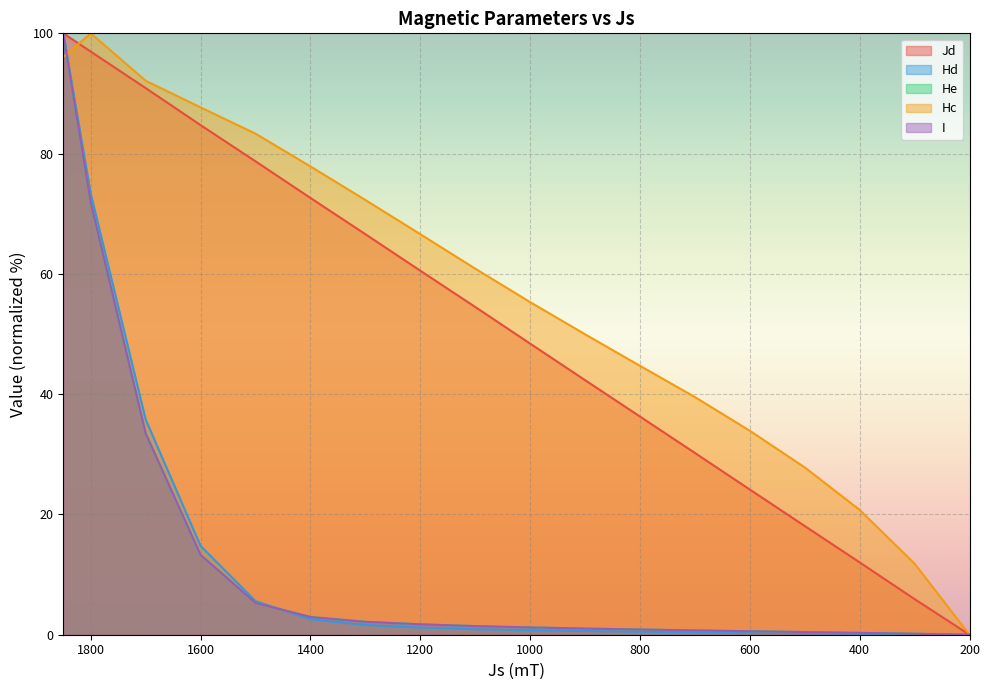

Between 900 and 1200, which is larger?

1200